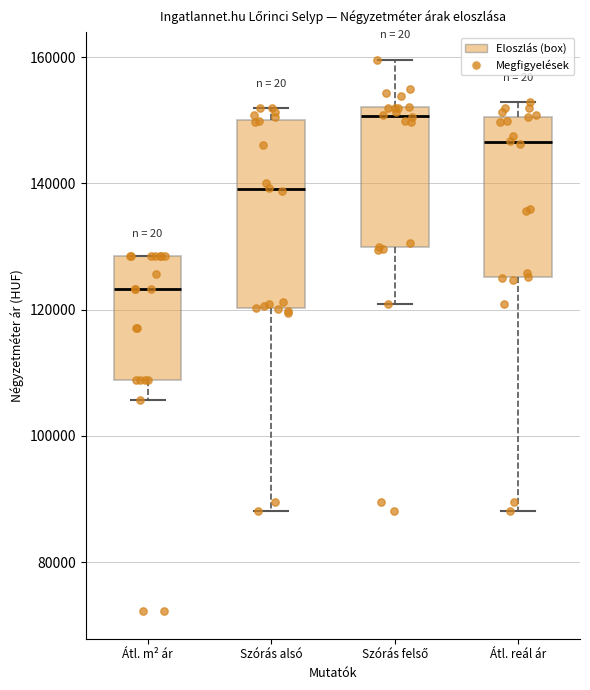

Comparing the boxes themselves (not the whiskers), which one is the tallest?

Szórás alsó